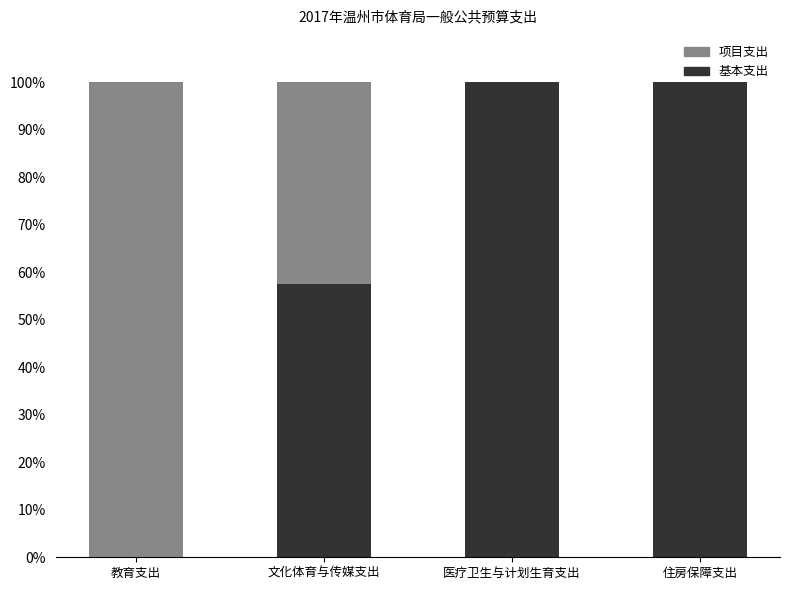

Does the chart contain stacked bars?

Yes